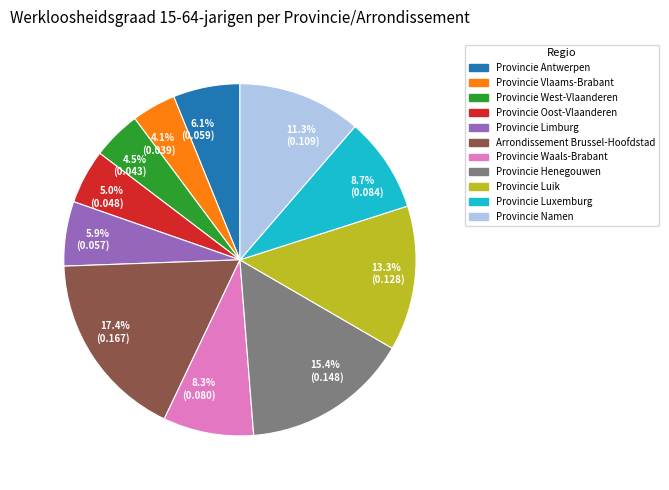

What is the total percentage of Provincie Antwerpen and Provincie Waals-Brabant?

14.4%